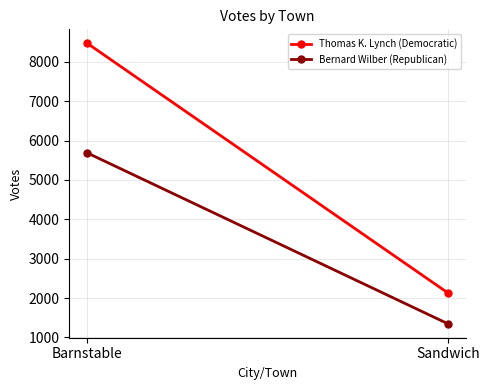

At how many categories does at least one series exceed 4713?

1